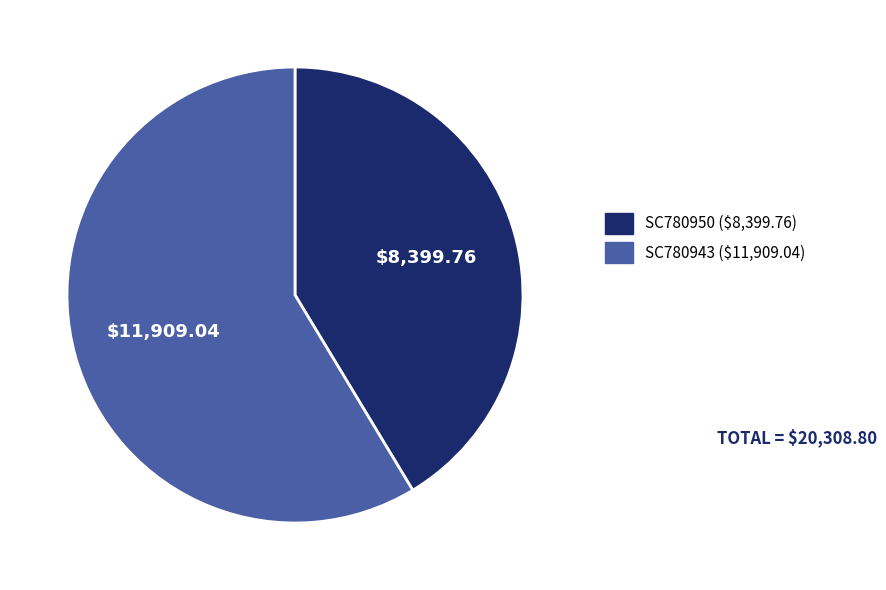

Which category has the biggest portion of the pie?

SC780943